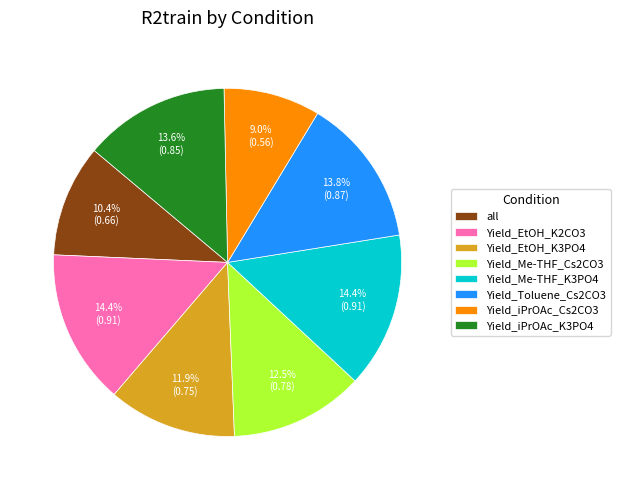

Combined, do all and Yield_iPrOAc_K3PO4 account for over 50%?

No